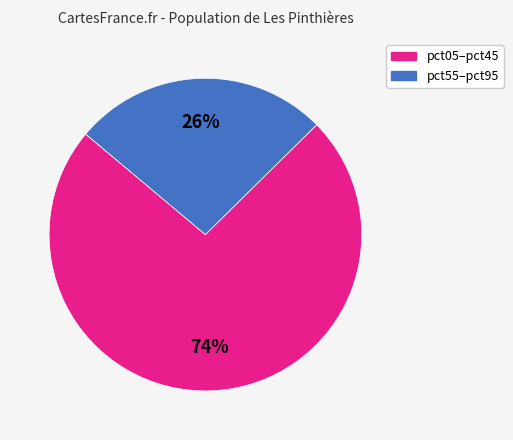

What percentage is the pct05–pct45 slice, to the nearest percent?

74%